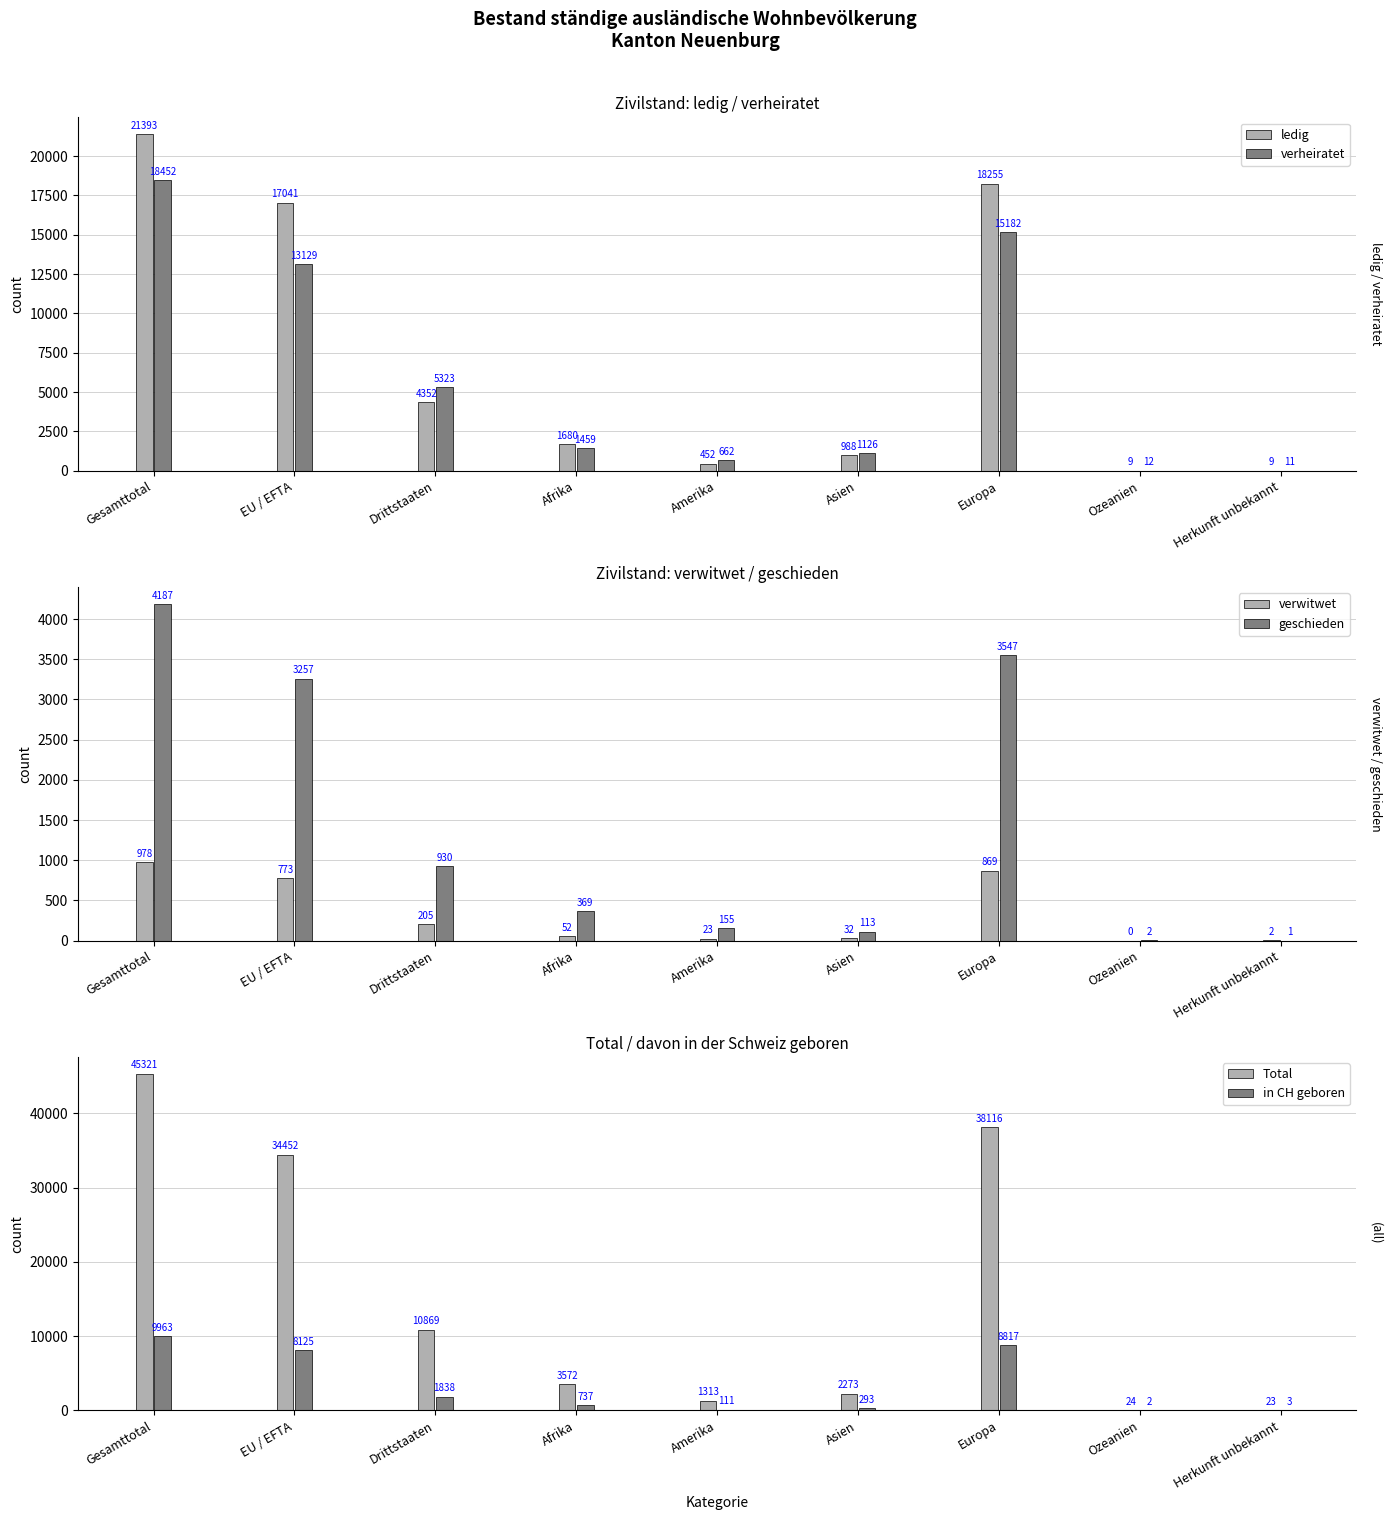

Rank the categories by Total value from lowest to highest.

Herkunft unbekannt, Ozeanien, Amerika, Asien, Afrika, Drittstaaten, EU / EFTA, Europa, Gesamttotal